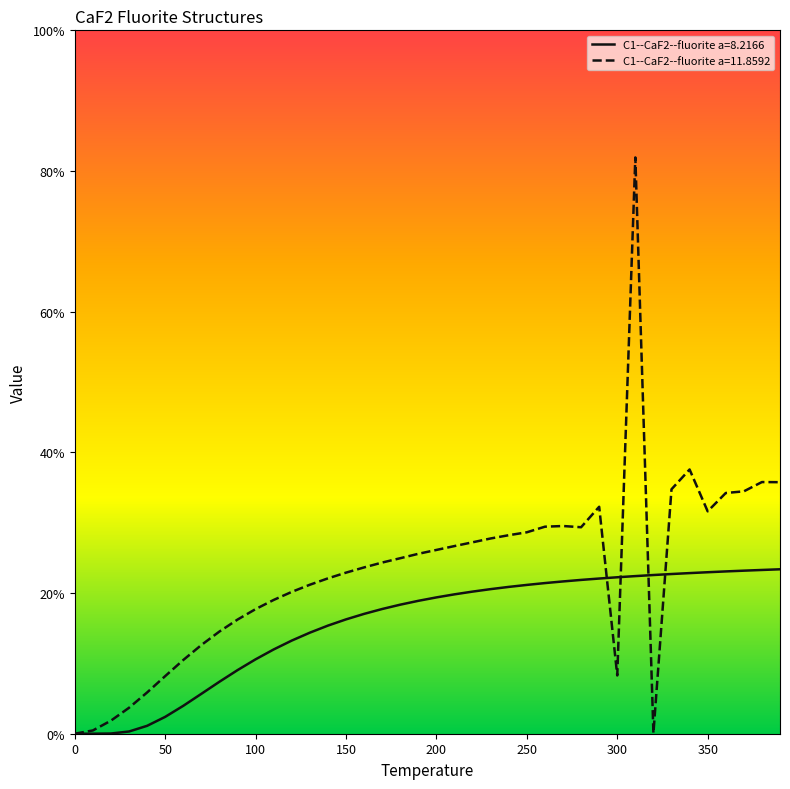

Does the chart display data point markers on the line(s)?

No